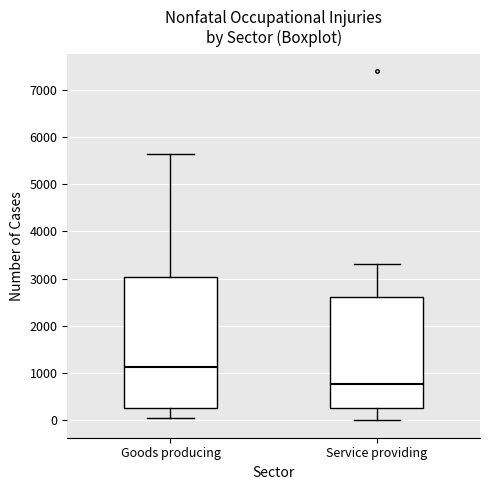

Reading left to right, transcribe this box plot: for each box, give where its median line is, the range the box spans, and where its two whiskers end, as read against the y-axis. The values are not printed on the chart, so give them approximately, as read against the axis.

Goods producing: median 1100, box 300 to 3000, whiskers 100 to 5600
Service providing: median 800, box 300 to 2600, whiskers 0 to 3300